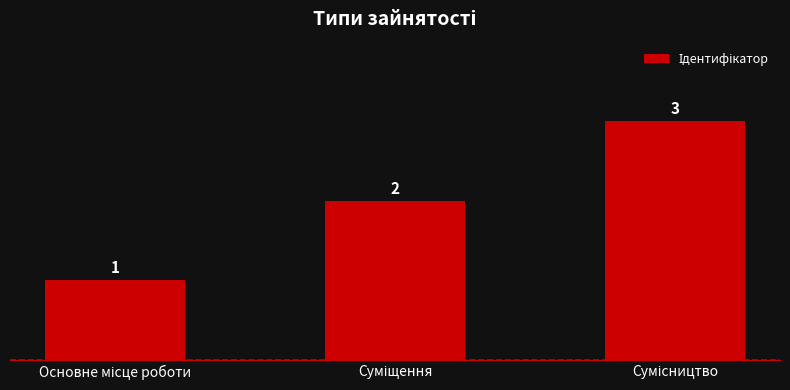

Count the values in the range 1 to 3.

3